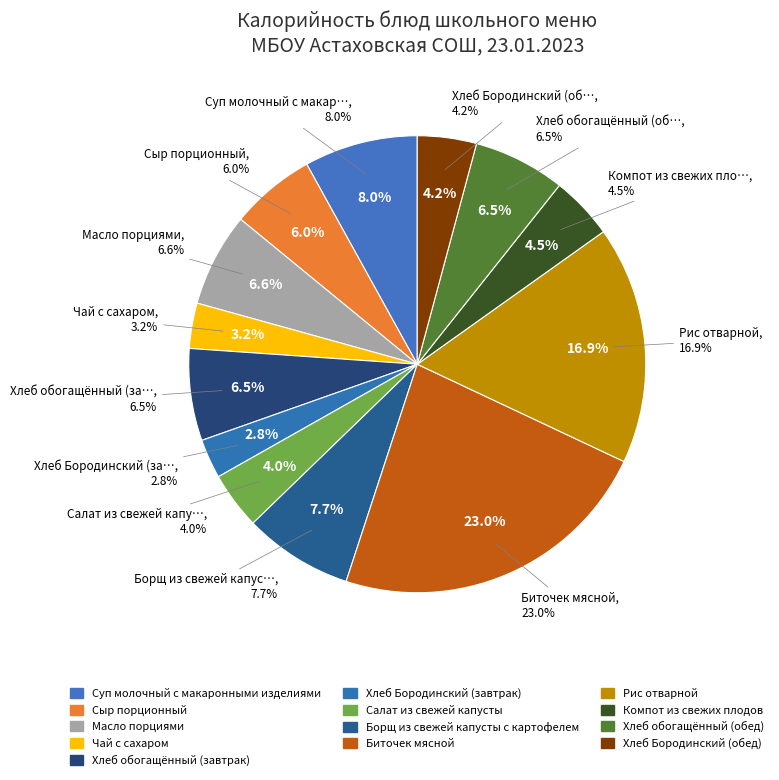

Between Сыр порционный and Хлеб Бородинский (обед), which is larger?

Сыр порционный